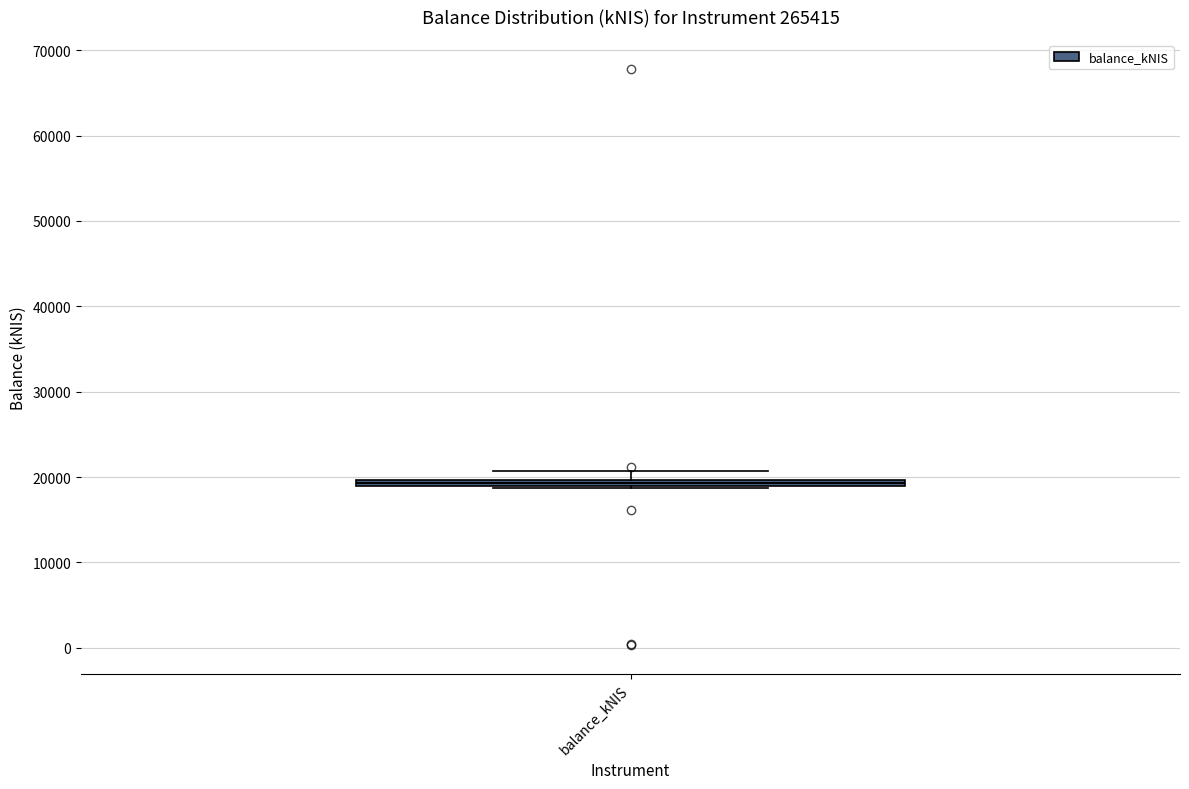

Where is the upper edge of the box for balance_kNIS on the y-axis? The values are not printed on the chart, so give them approximately, as read against the axis.

20000